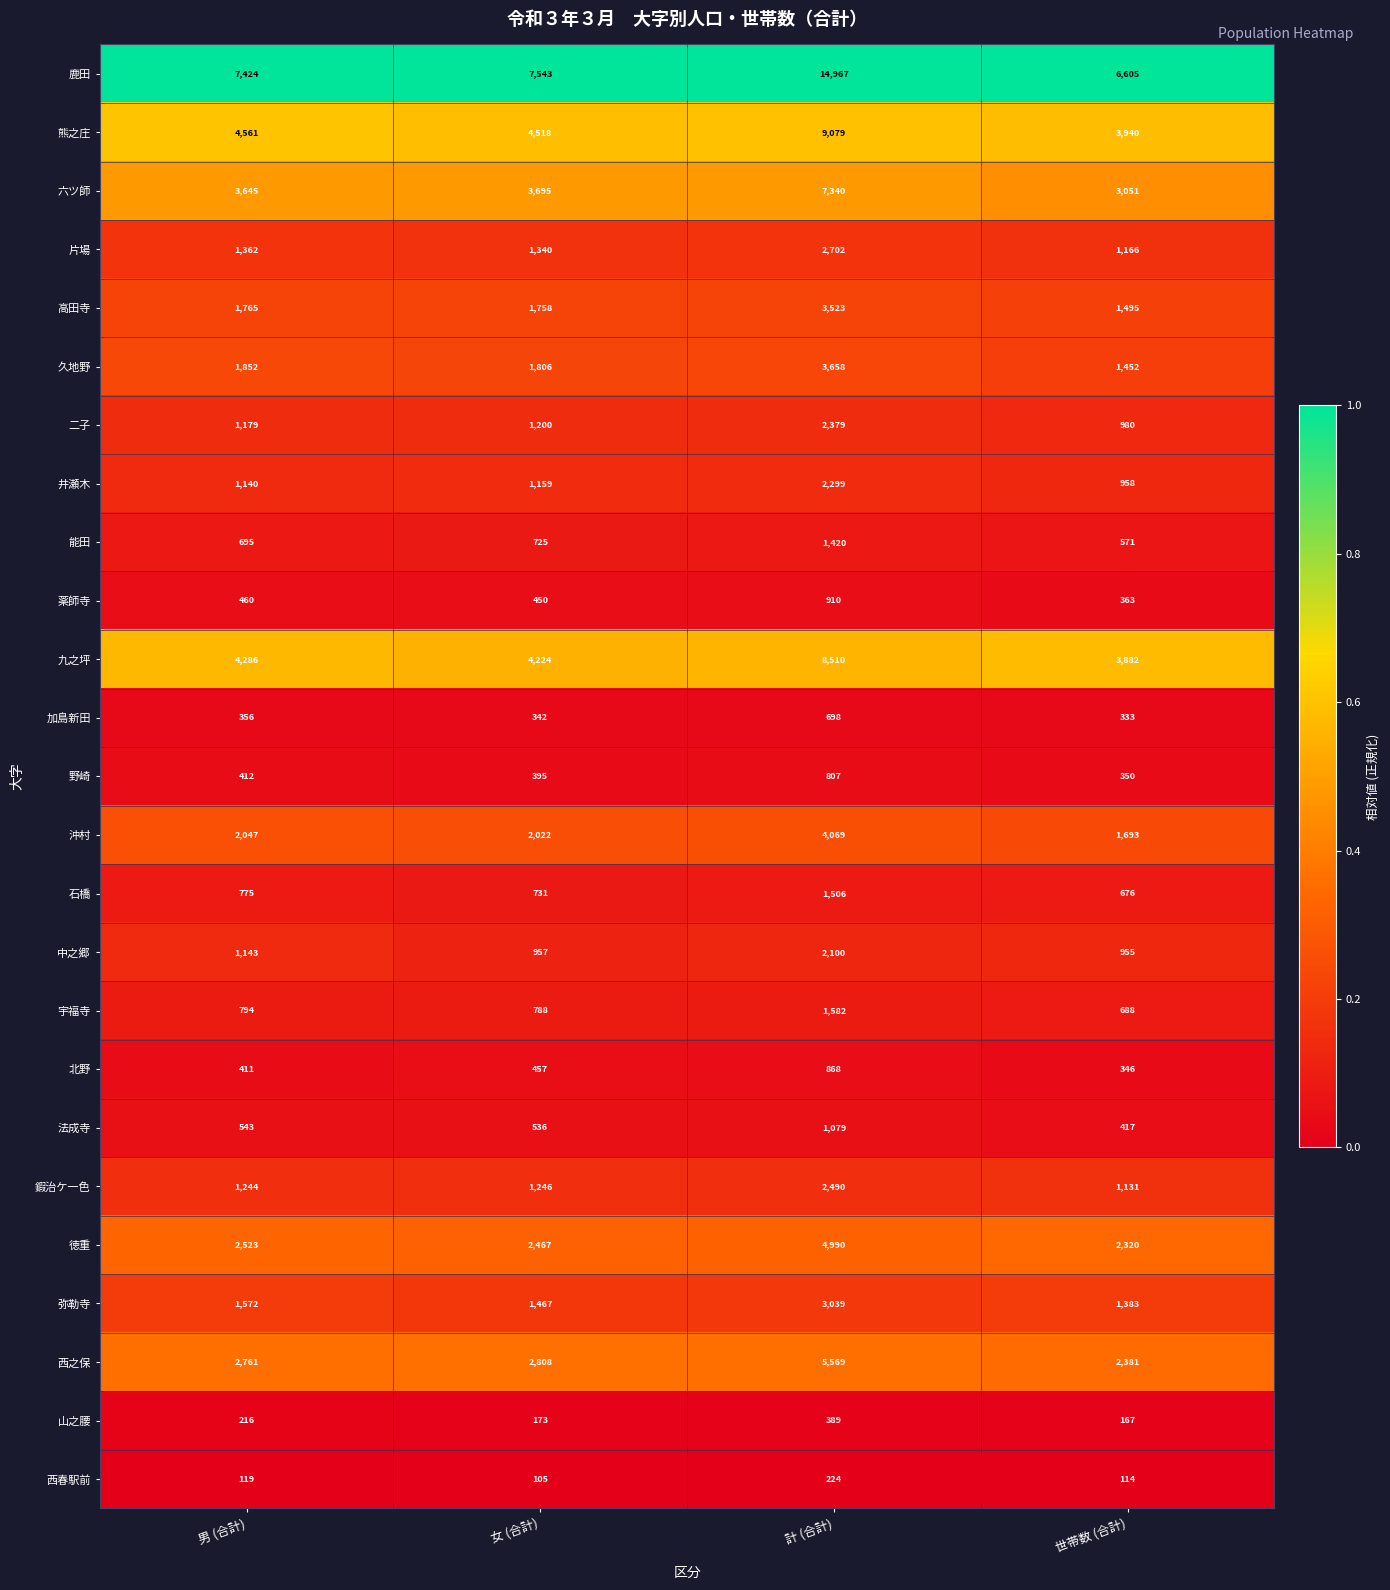

At 男 (合計), list the series in order from largest to smallest.

鹿田, 熊之庄, 九之坪, 六ツ師, 西之保, 徳重, 沖村, 久地野, 高田寺, 弥勒寺, 片場, 鍜治ケ一色, 二子, 中之郷, 井瀬木, 宇福寺, 石橋, 能田, 法成寺, 薬師寺, 野崎, 北野, 加島新田, 山之腰, 西春駅前